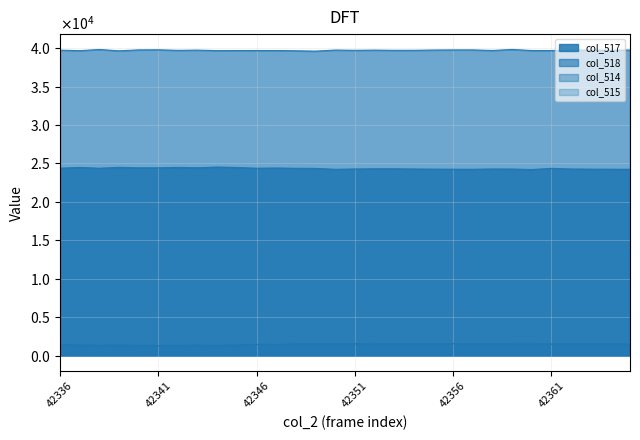

Which series has the widest spread of values?

col_517